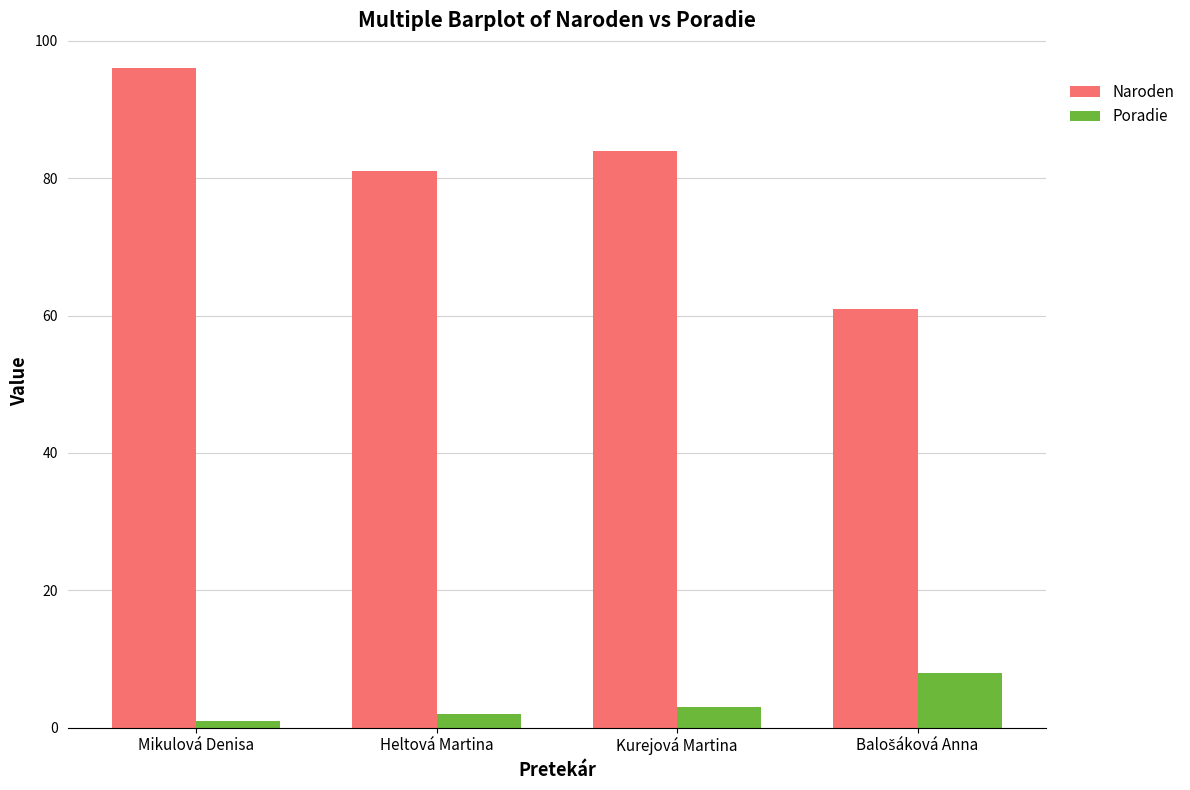

Which label corresponds to the largest value in the chart?

Mikulová Denisa